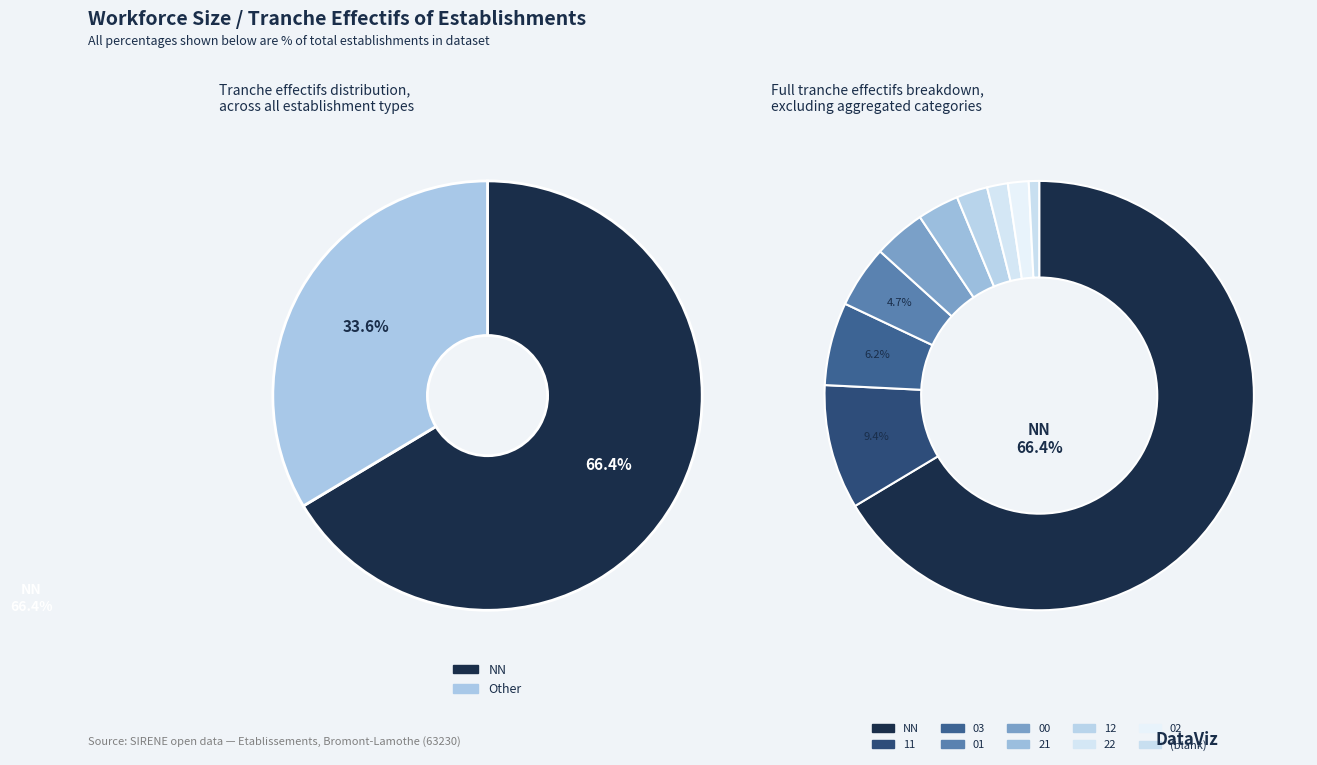

To the nearest percent, what is the combined percentage of 12 and 22?

4%